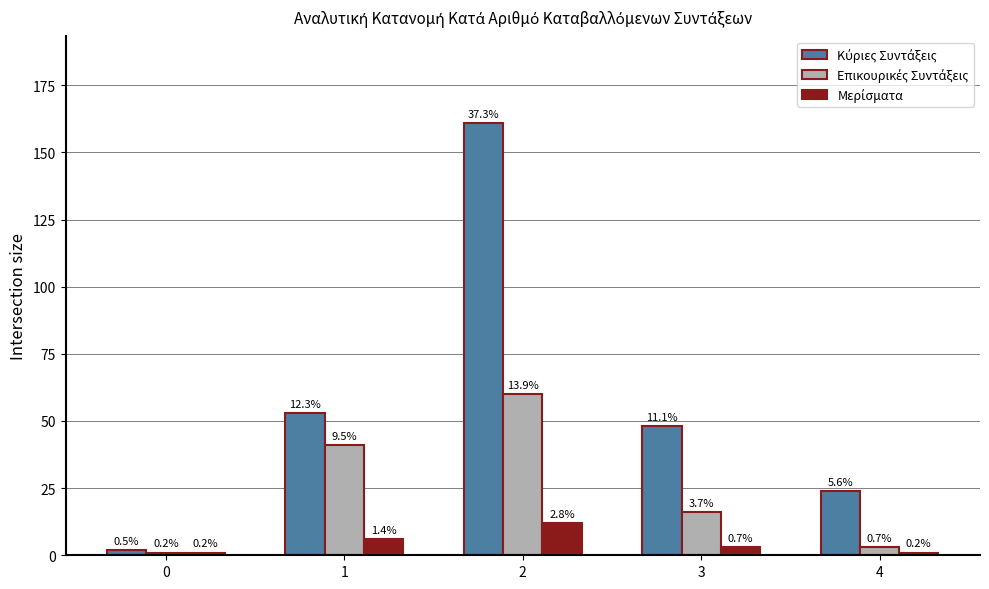

How many bars are there in each group?

3